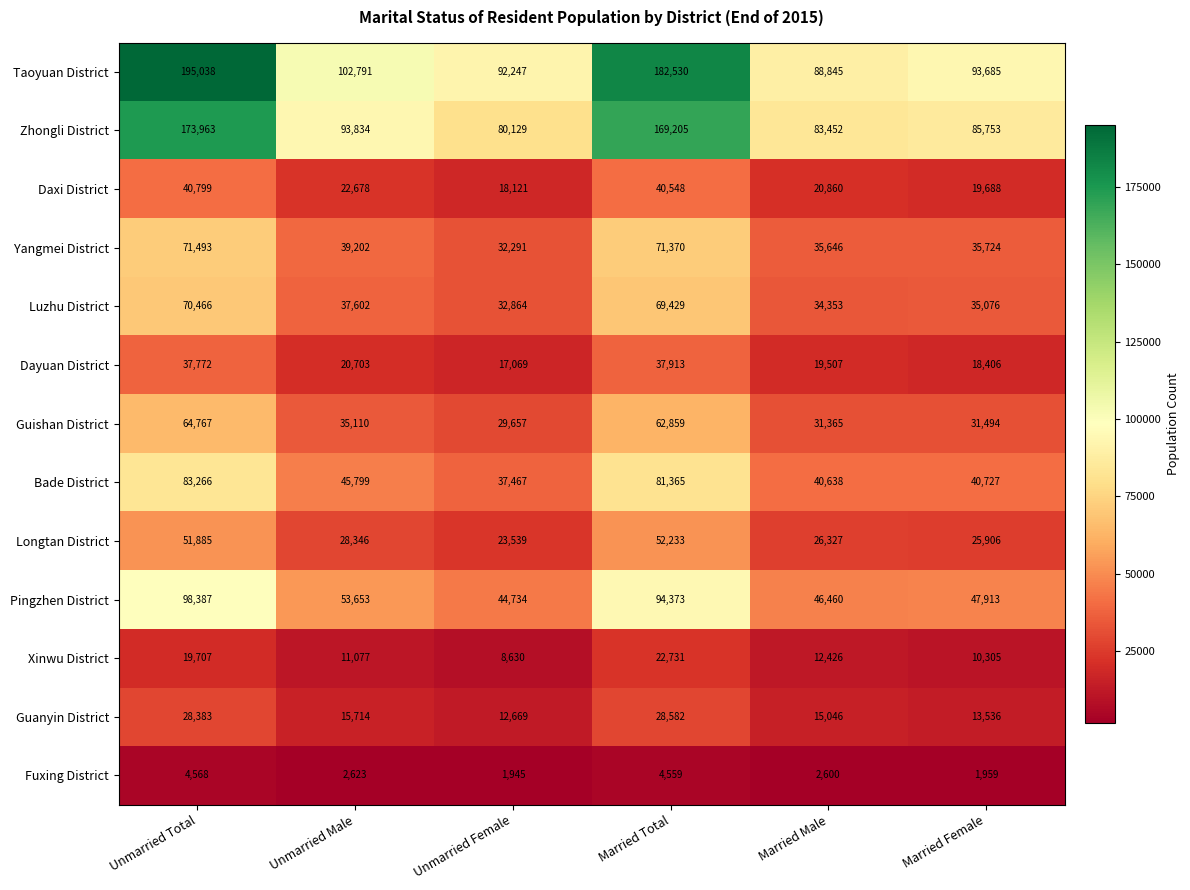

At which category is the sum across all series the highest?

Unmarried Total